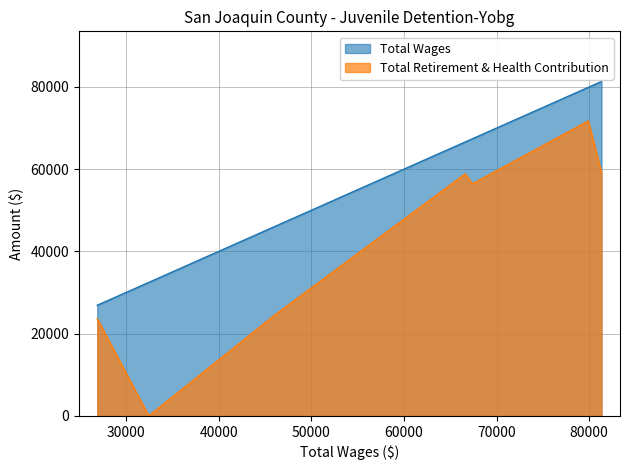

True or false: Total Retirement & Health Contribution and Total Wages intersect in this chart.

False